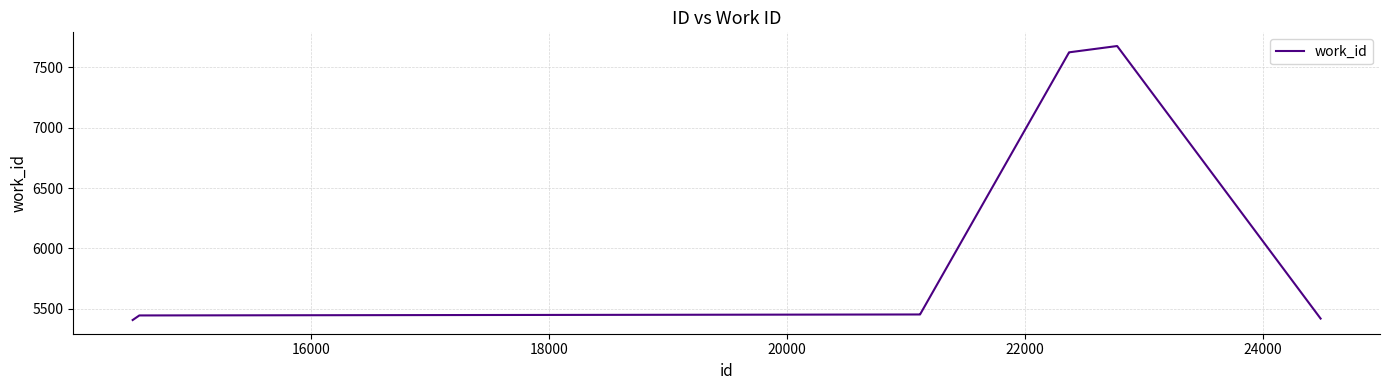

What is the minimum value shown in the chart?

5406